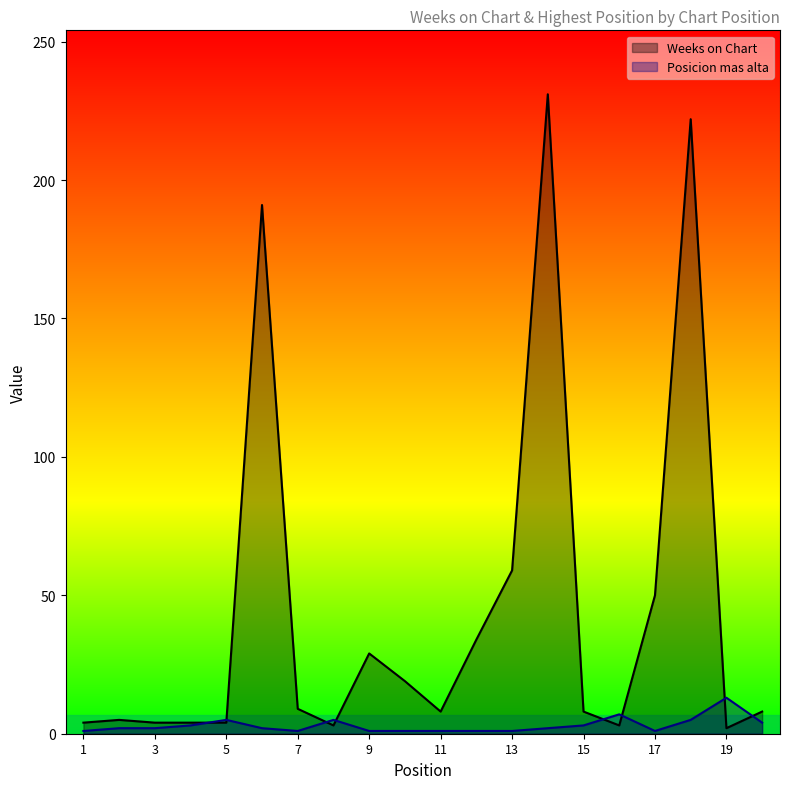

Reading right to left, list all the values displayed in this chart.

Weeks on Chart: 8	2	222	50	3	8	231	59	34	8	19	29	3	9	191	4	4	4	5	4
Posicion mas alta: 4	13	5	1	7	3	2	1	1	1	1	1	5	1	2	5	3	2	2	1